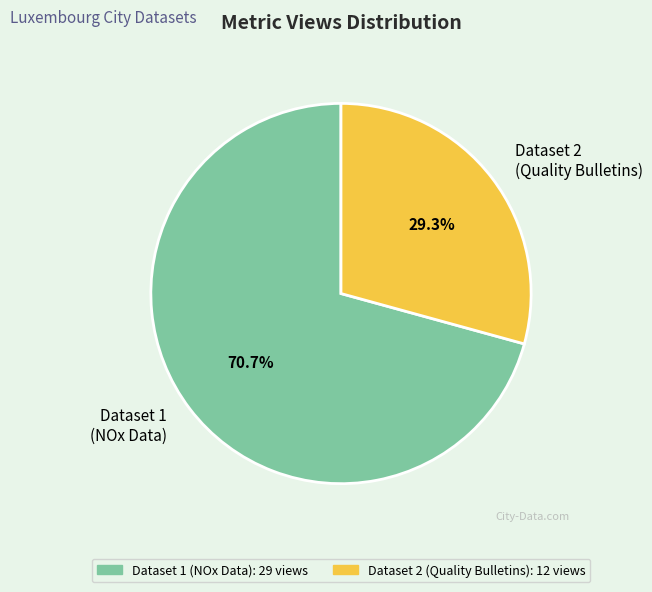

Is the sum of Dataset 2 (Quality Bulletins) and Dataset 1 (NOx Data) greater than half?

Yes